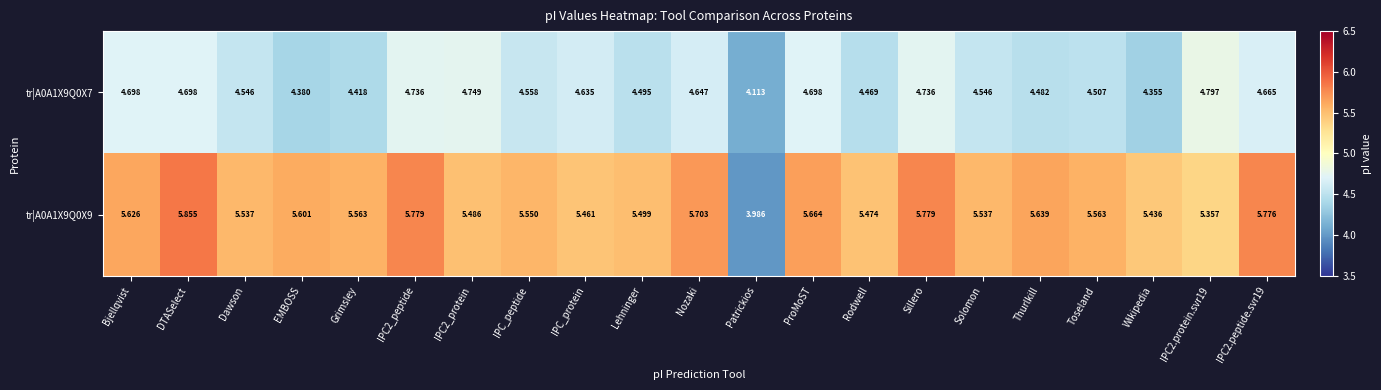

Which series has the widest spread of values?

tr|A0A1X9Q0X9